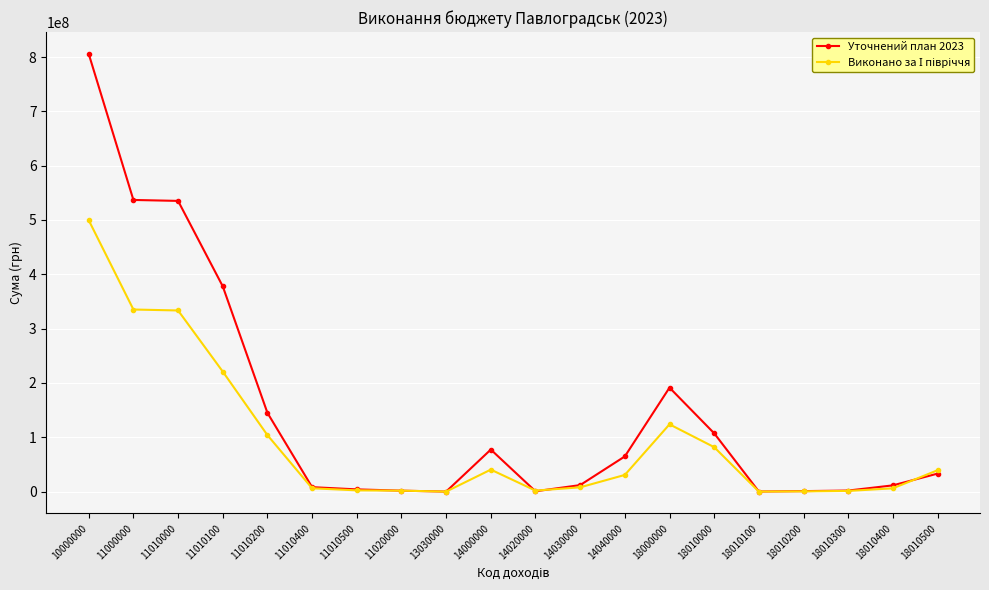

What is the total value across all series at 18000000?

315224724.9